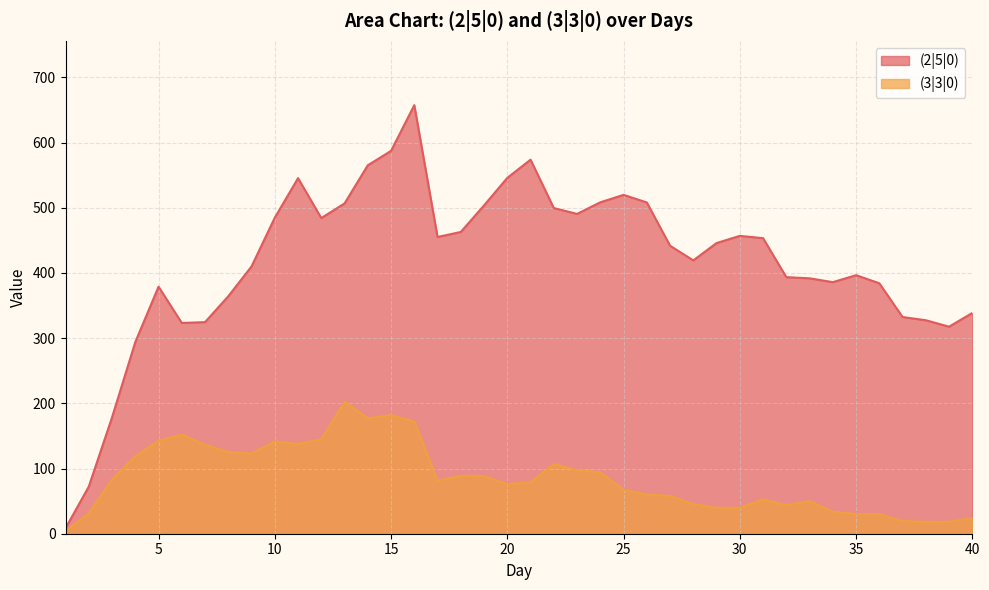

What is the sum of all (2|5|0) values?

16739.4